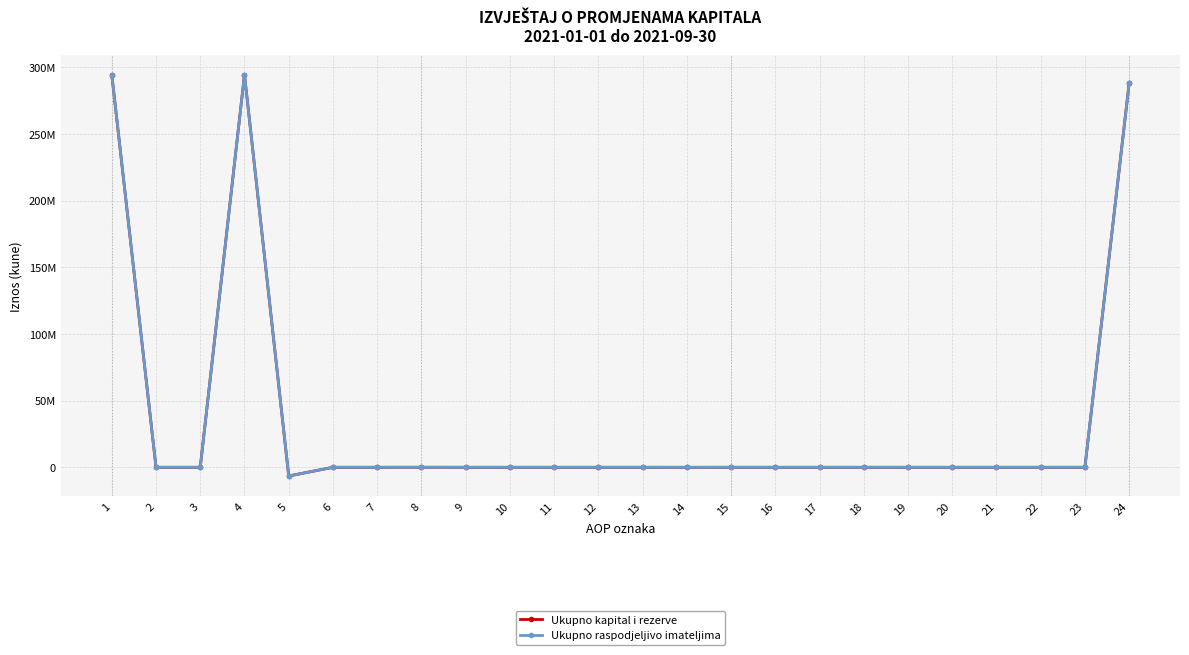

Is this an area chart (filled region under the line)?

No